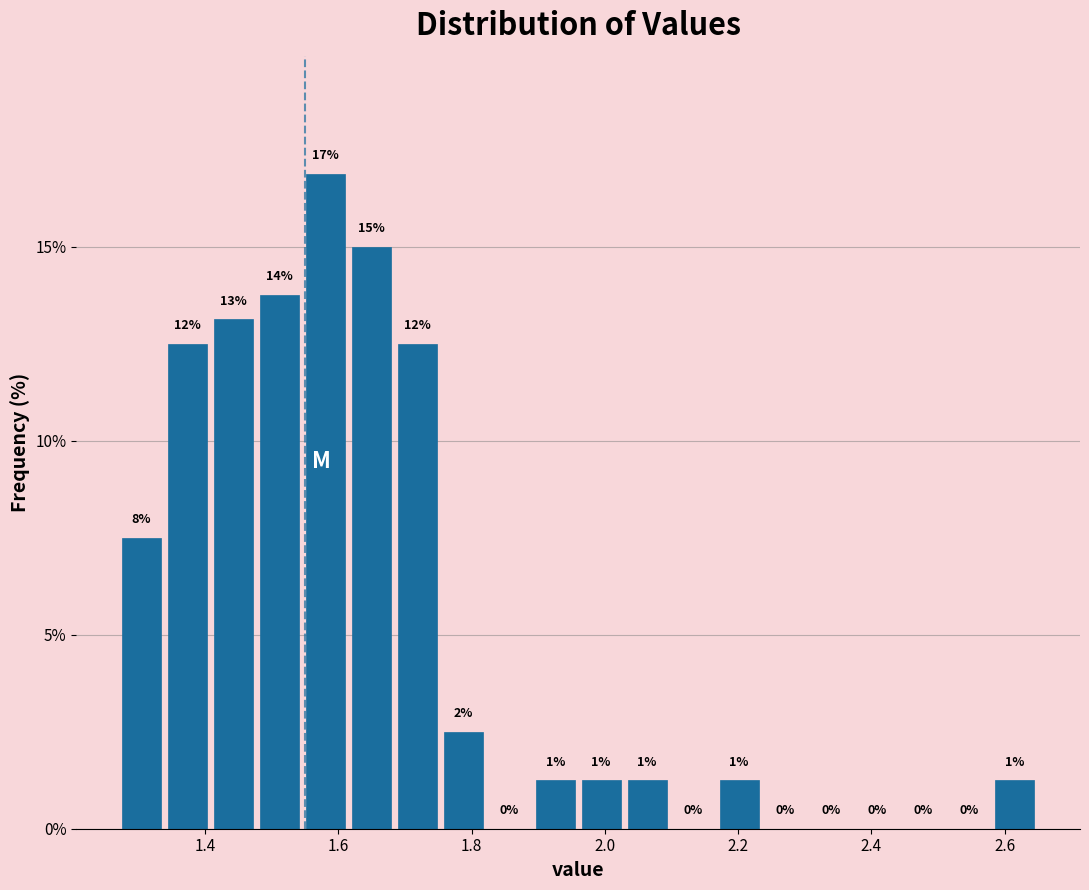

Read against the x-axis, roughly where is the centre of the tallest bar?

1.58